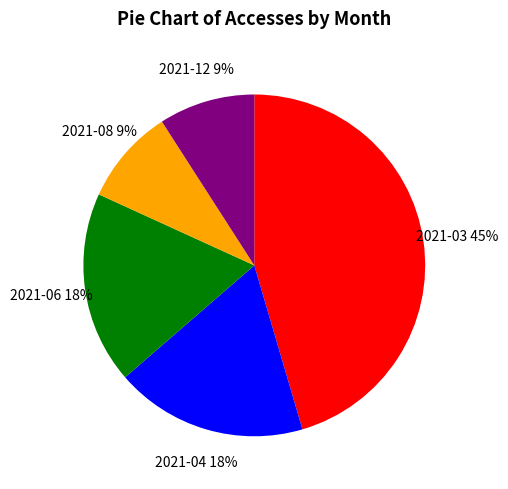

Is there a majority slice in this chart?

No